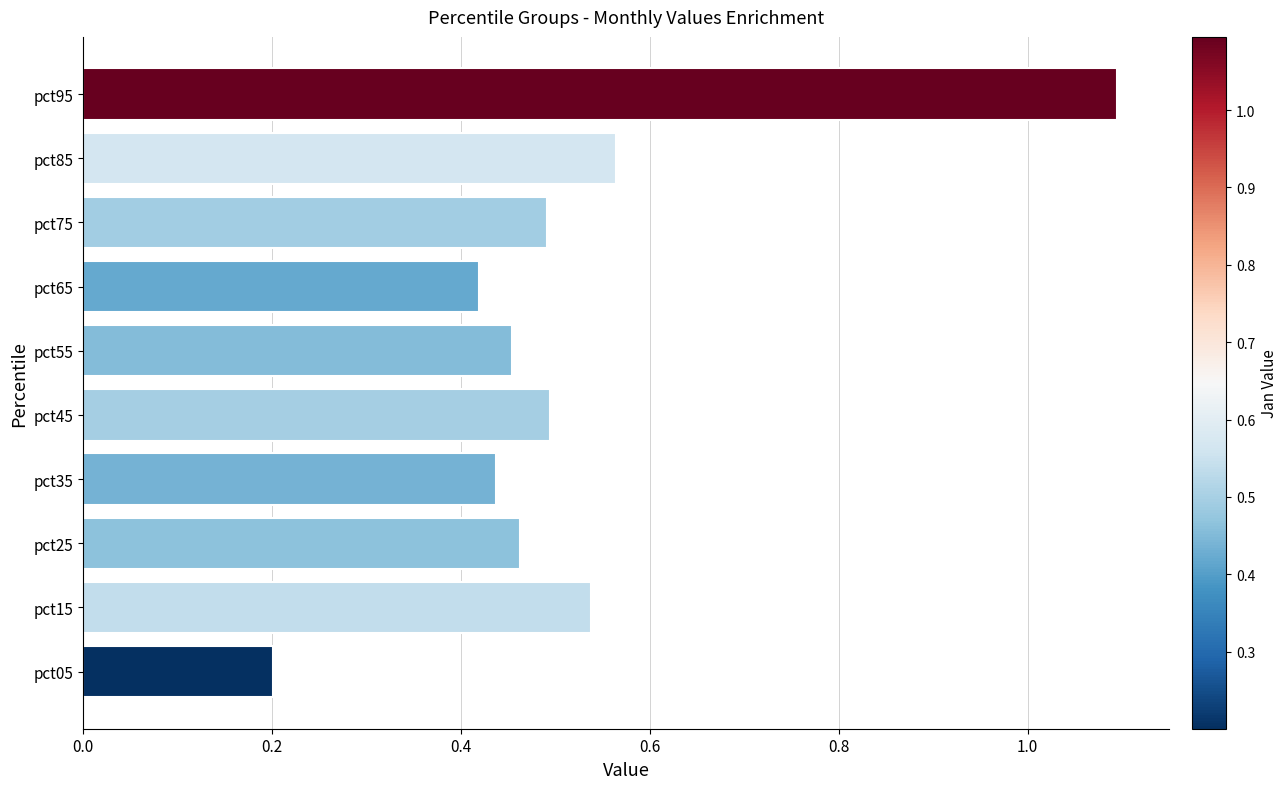

What is the sum of all values?

5.2